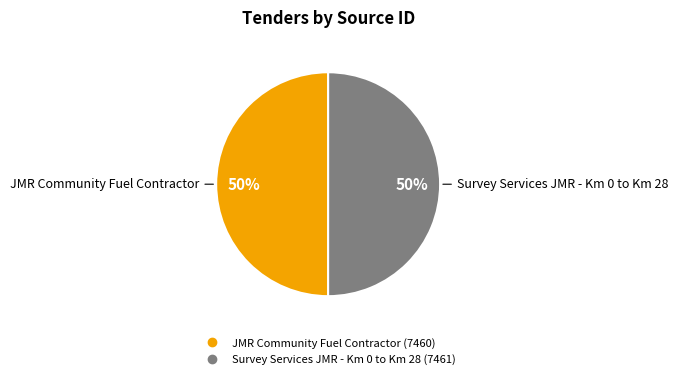

To the nearest percent, what portion does Survey Services JMR - Km 0 to Km 28 represent?

50%